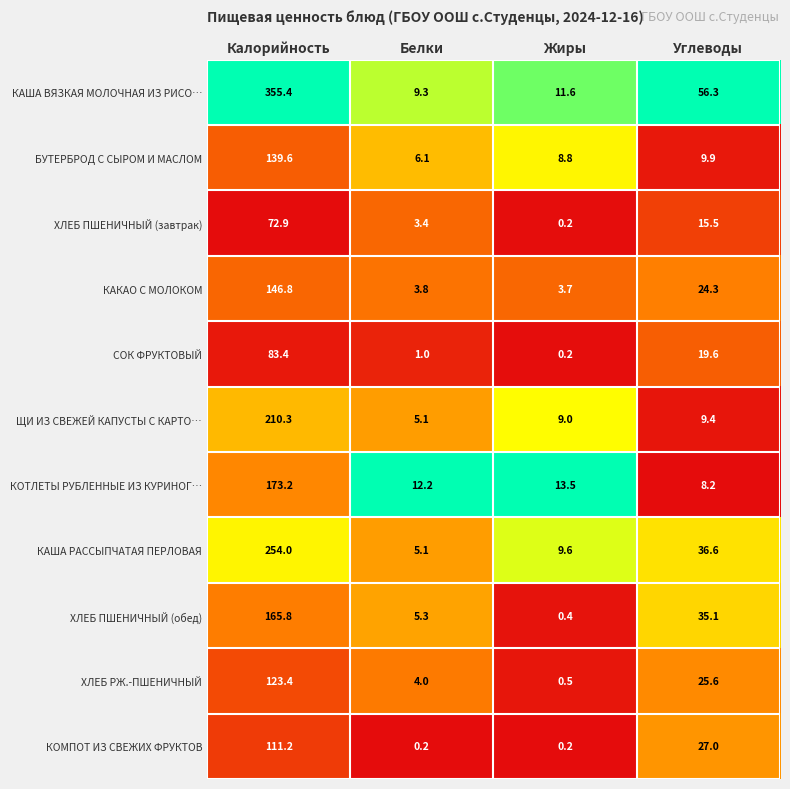

The КОМПОТ ИЗ СВЕЖИХ ФРУКТОВ series shows 6.0 at Углеводы. True or false?

False